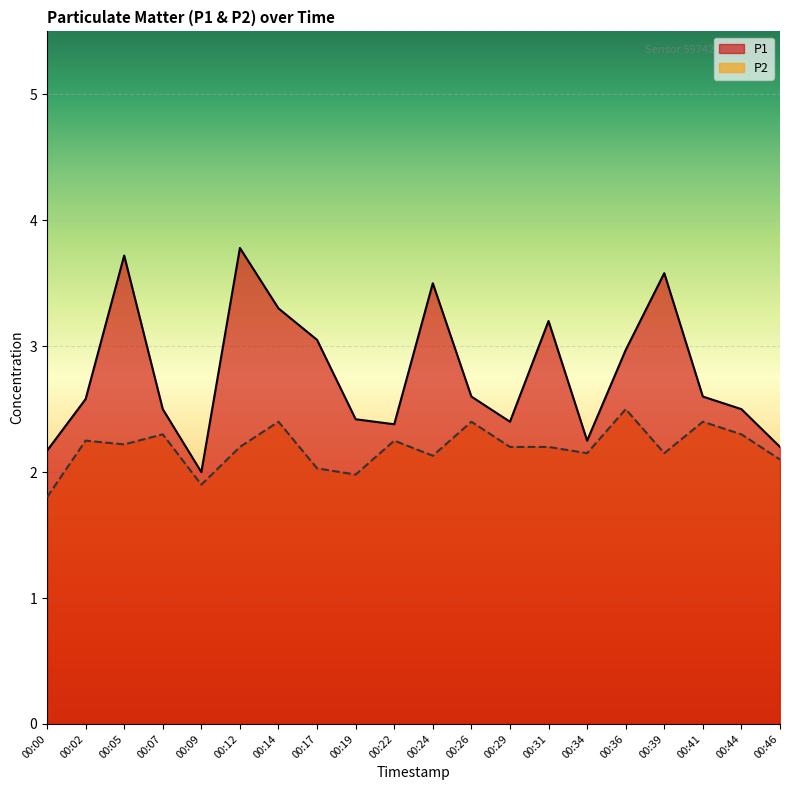

The P1 series shows 2.6 at 00:02. True or false?

True